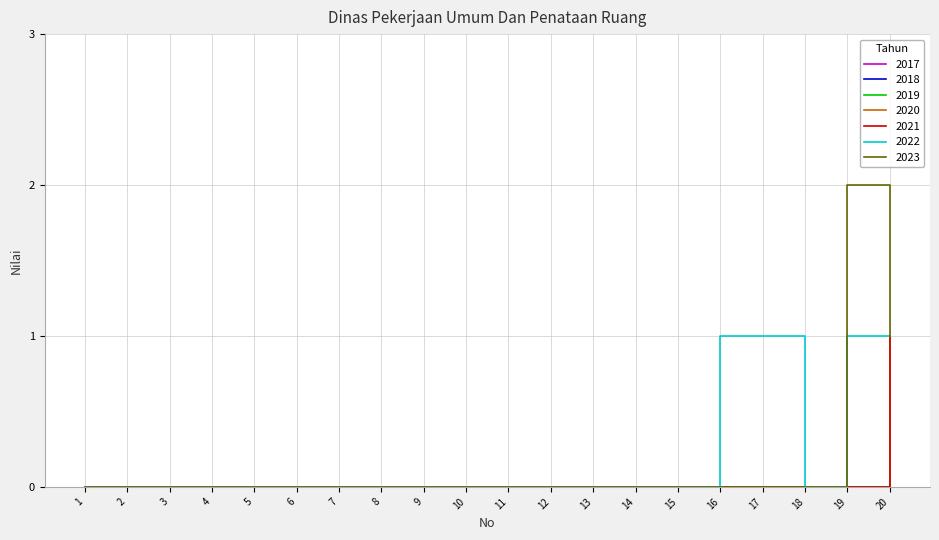

Between 20 and 19, which is larger?

20